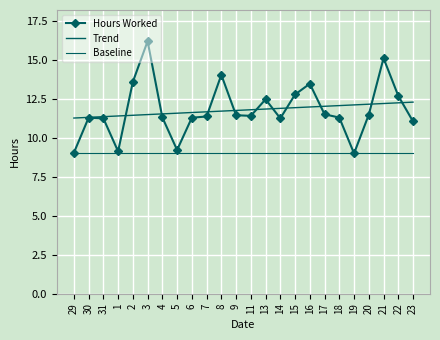

At which category is the sum across all series the highest?

3